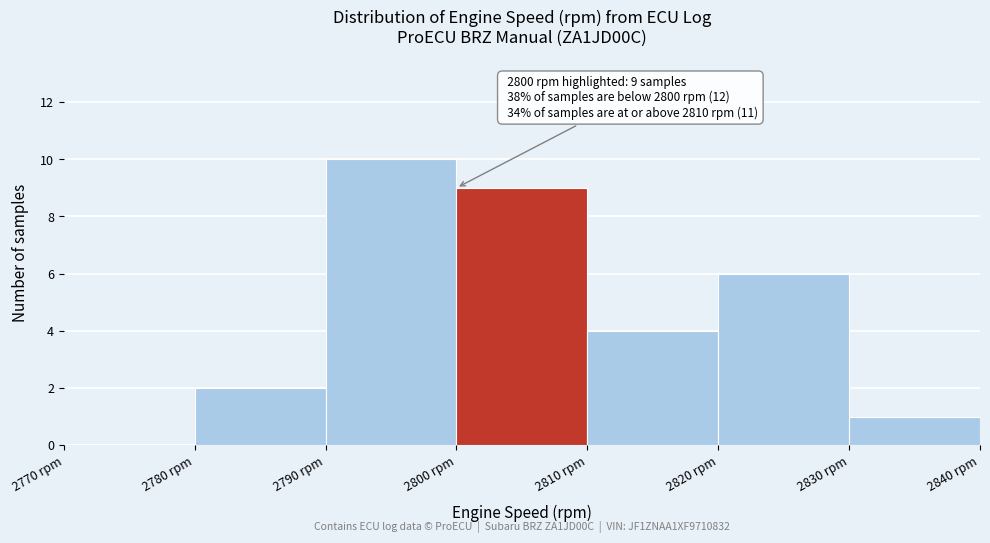

Which range on the x-axis has the tallest bar?

2790 to 2800